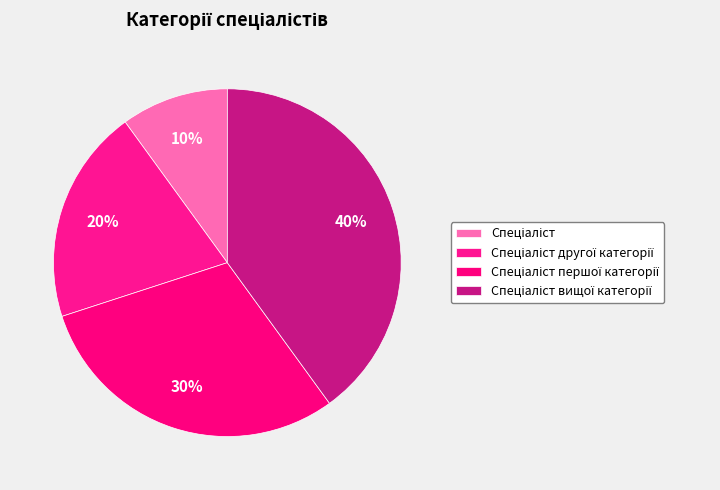

Rank the categories by value from lowest to highest.

Спеціаліст, Спеціаліст другої категорії, Спеціаліст першої категорії, Спеціаліст вищої категорії